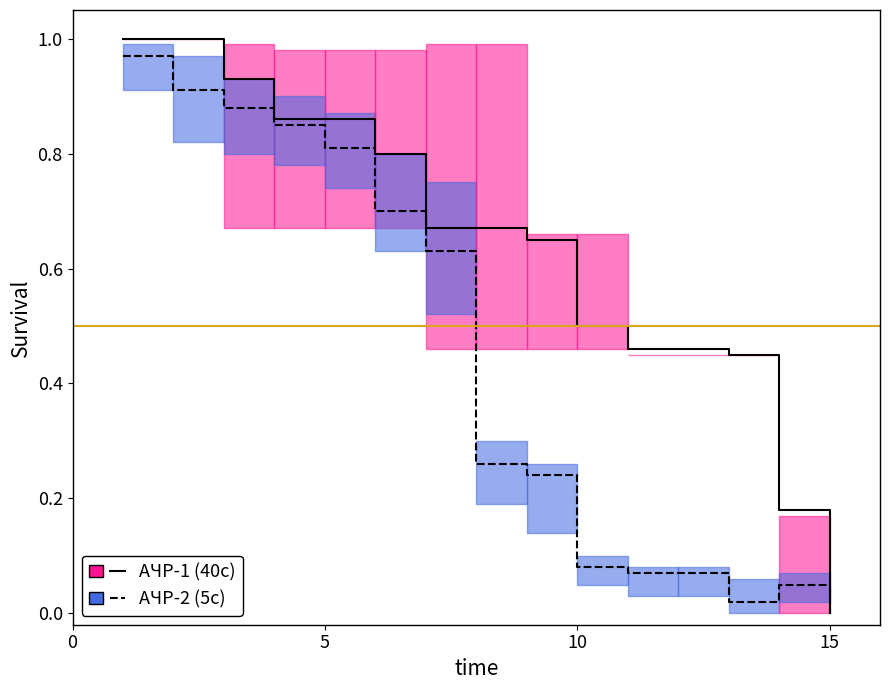

At how many categories does at least one series exceed 0?

14